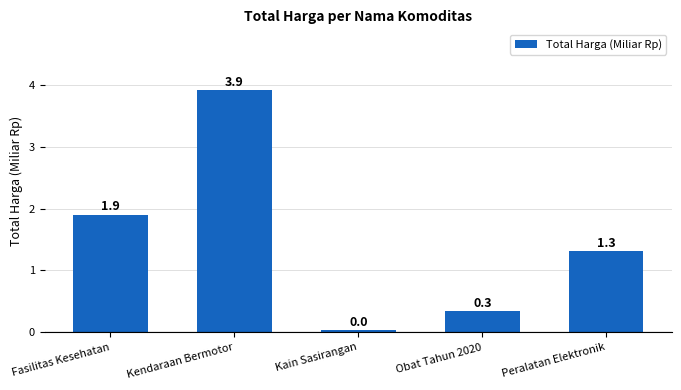

Rank the categories by value from highest to lowest.

Kendaraan Bermotor, Fasilitas Kesehatan, Peralatan Elektronik, Obat Tahun 2020, Kain Sasirangan